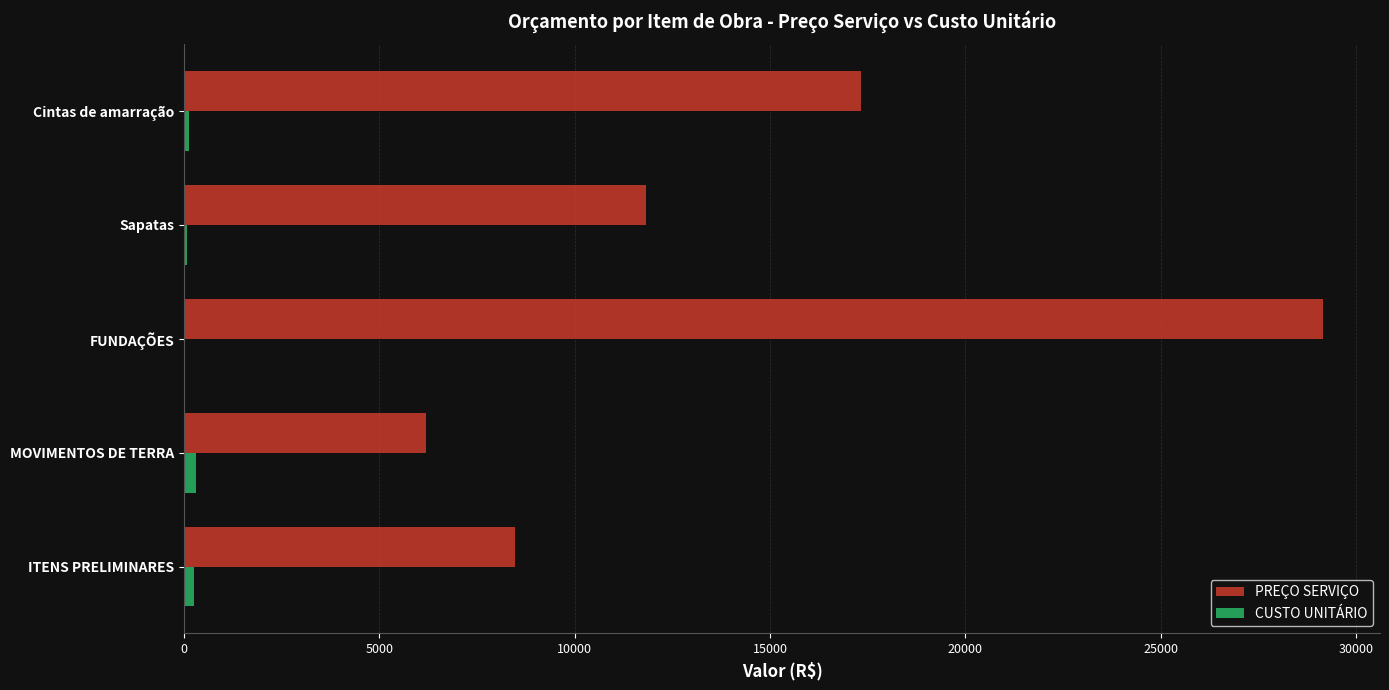

At which category is the sum across all series the highest?

FUNDAÇÕES